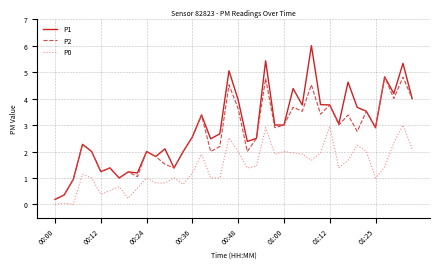

What are all the series names shown in the legend?

P1, P2, P0